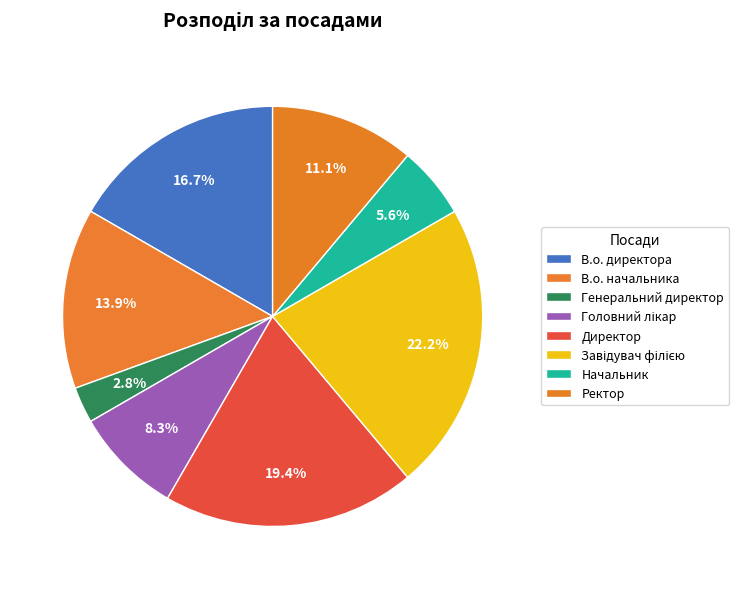

Which slice is the smallest?

Генеральний директор